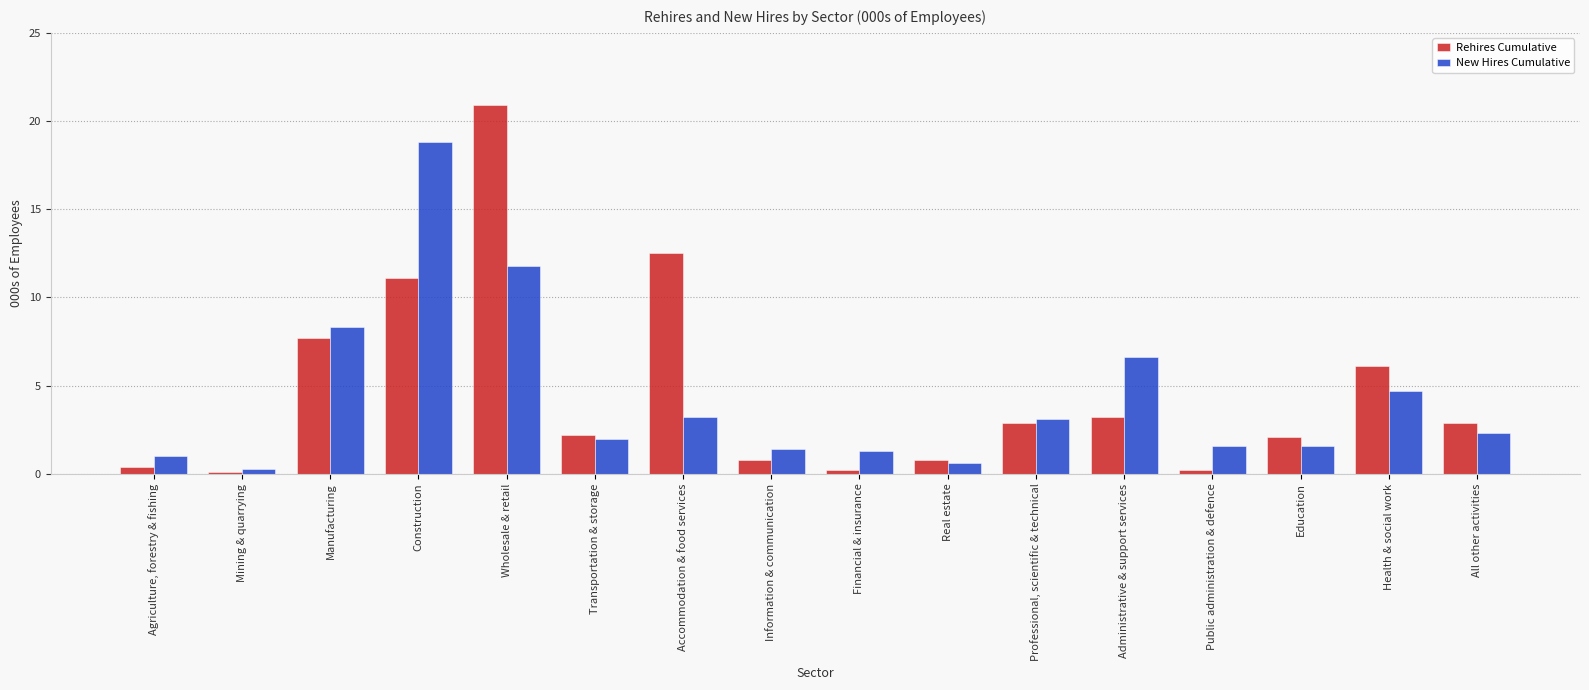

The Rehires Cumulative series shows 0.8 at Real estate. True or false?

True